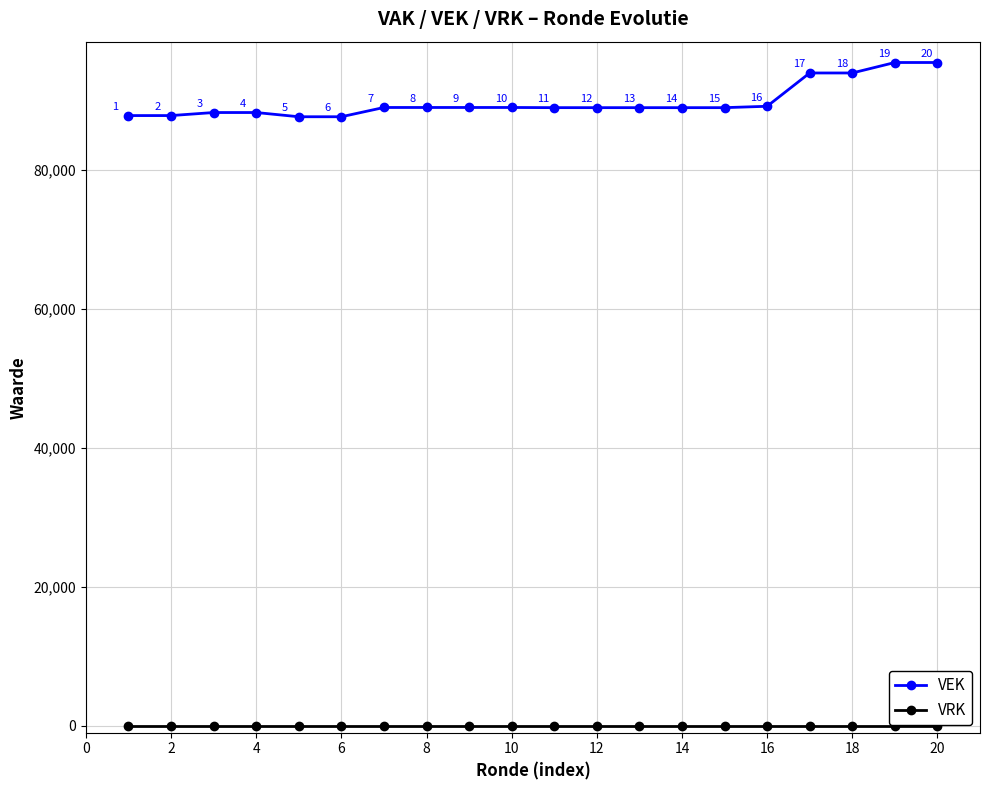

Which series has the largest total across all categories?

VEK